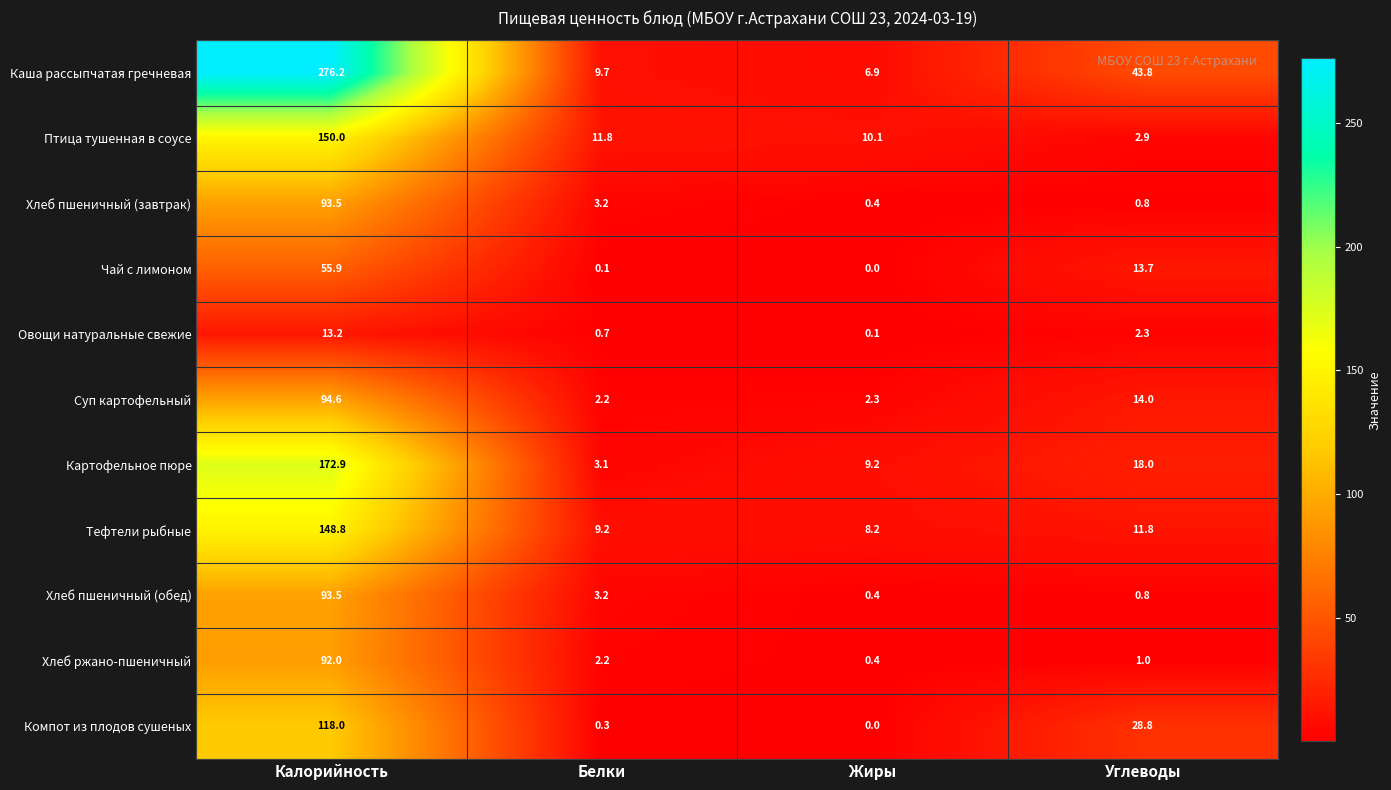

List the labels in order of Овощи натуральные свежие value, smallest first.

Жиры, Белки, Углеводы, Калорийность